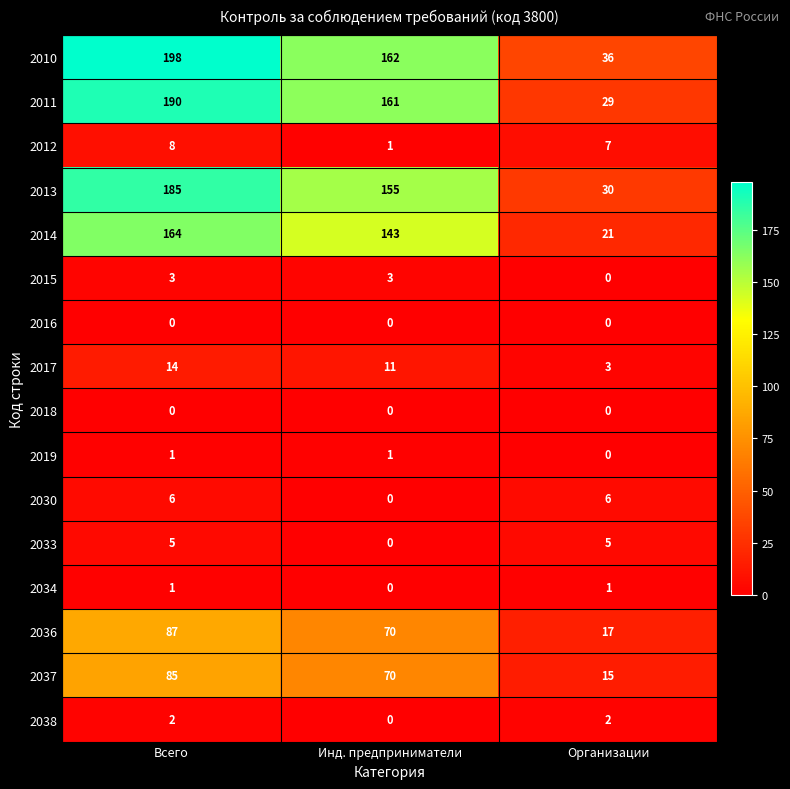

Rank the categories by 2010 value from highest to lowest.

Всего, Инд. предприниматели, Организации